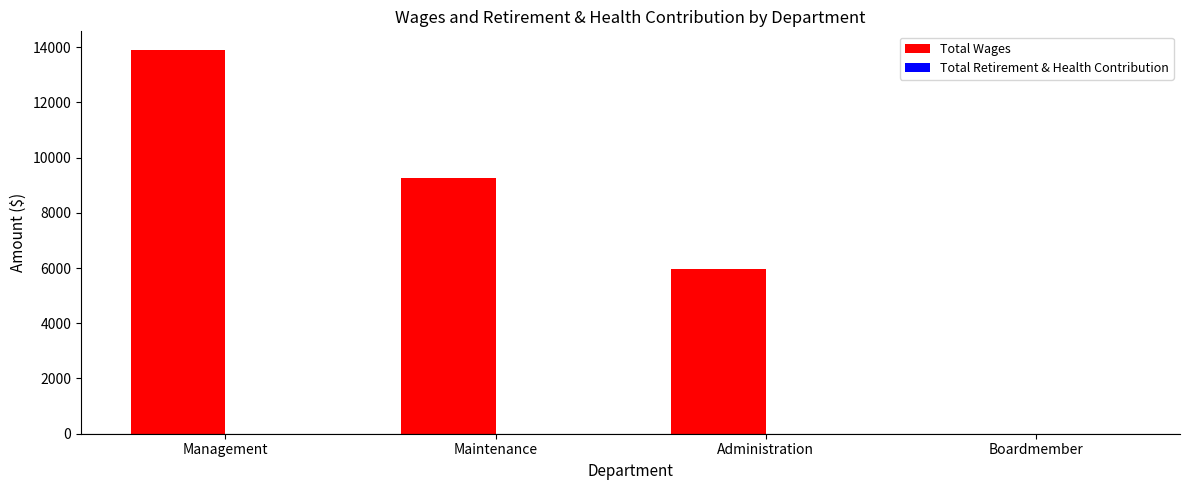

List the labels in order of Total Wages value, largest first.

Management, Maintenance, Administration, Boardmember